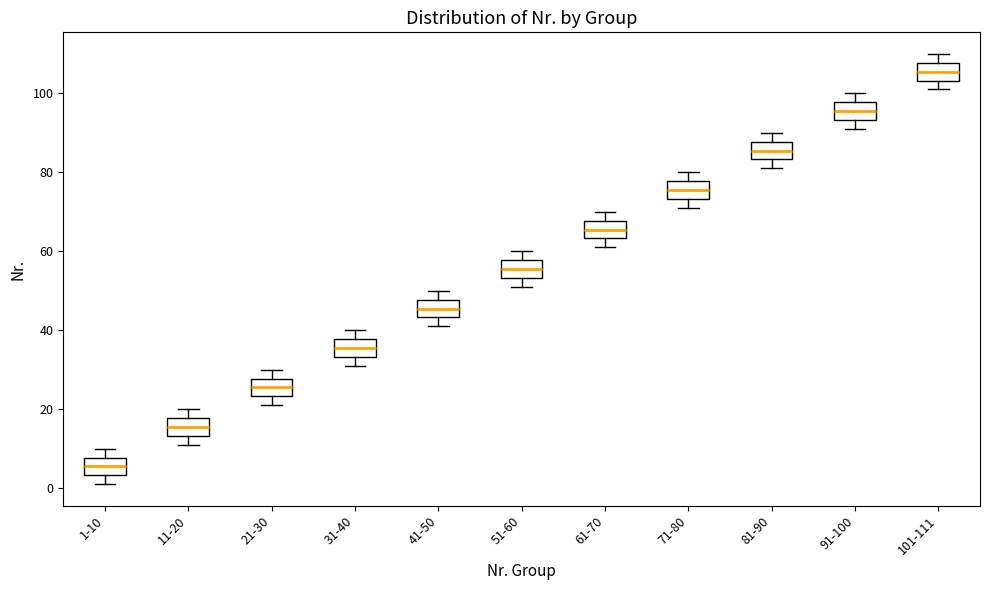

Reading left to right, read every box against the y-axis: the position of its median line, the range the box covers, and the ends of its whiskers. The values are not printed on the chart, so give them approximately, as read against the axis.

1-10: median 6, box 4 to 8, whiskers 2 to 10
11-20: median 16, box 14 to 18, whiskers 12 to 20
21-30: median 26, box 24 to 28, whiskers 22 to 30
31-40: median 36, box 34 to 38, whiskers 32 to 40
41-50: median 46, box 44 to 48, whiskers 42 to 50
51-60: median 56, box 54 to 58, whiskers 52 to 60
61-70: median 66, box 64 to 68, whiskers 62 to 70
71-80: median 76, box 74 to 78, whiskers 72 to 80
81-90: median 86, box 84 to 88, whiskers 82 to 90
91-100: median 96, box 94 to 98, whiskers 92 to 100
101-111: median 106, box 104 to 108, whiskers 102 to 110